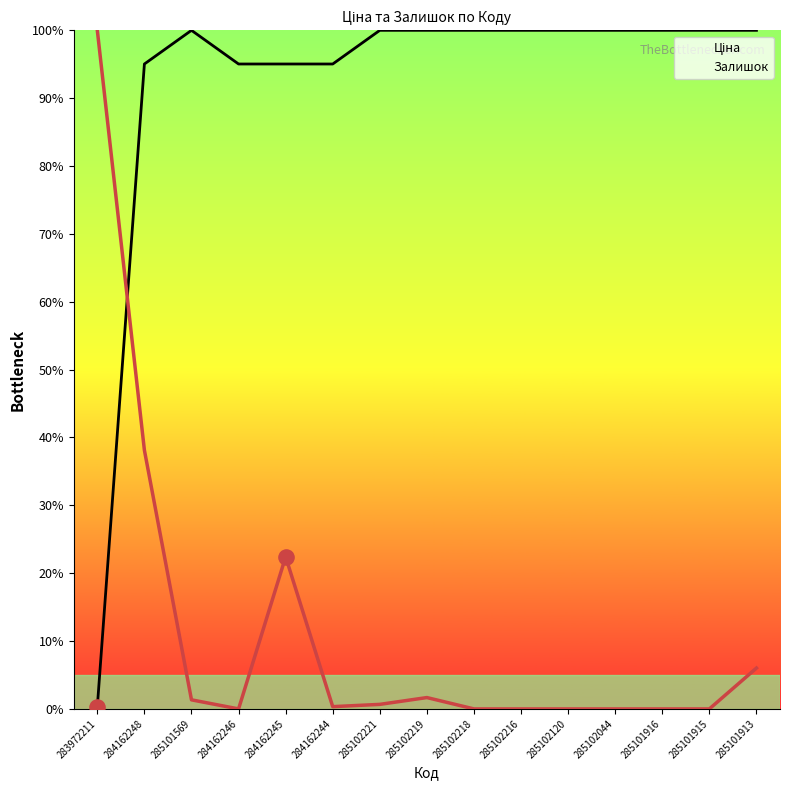

At how many categories does at least one series exceed 18?

15